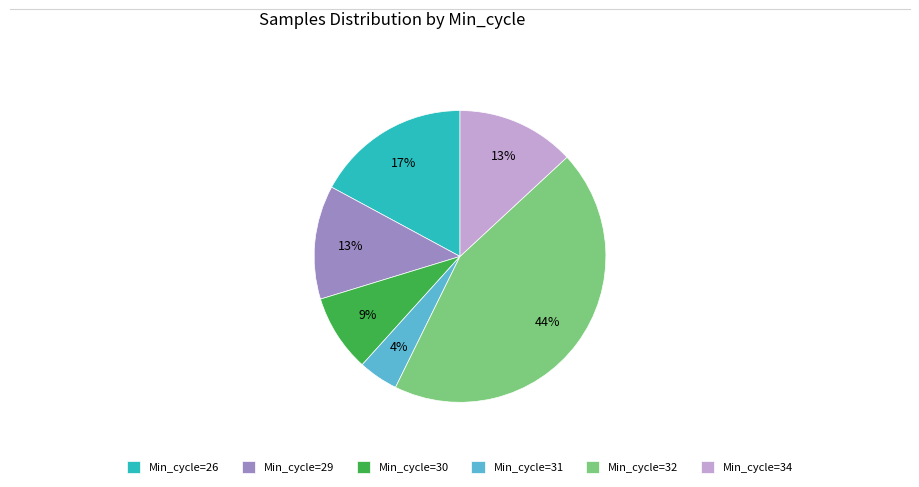

Which slice is the largest?

Min_cycle=32